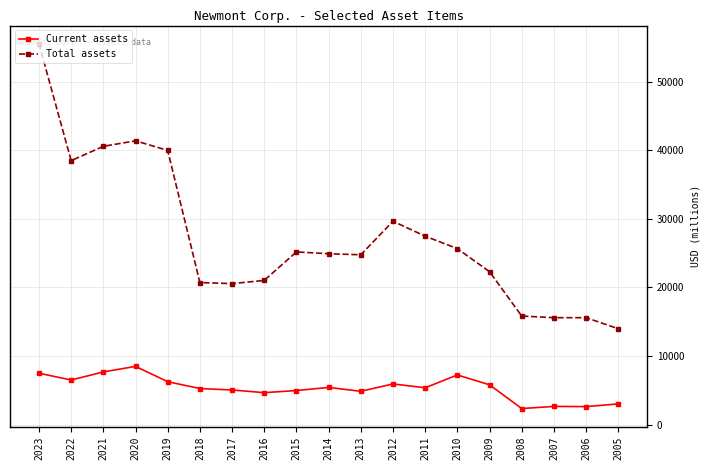

At which category does Current assets reach its first local valley?

2022